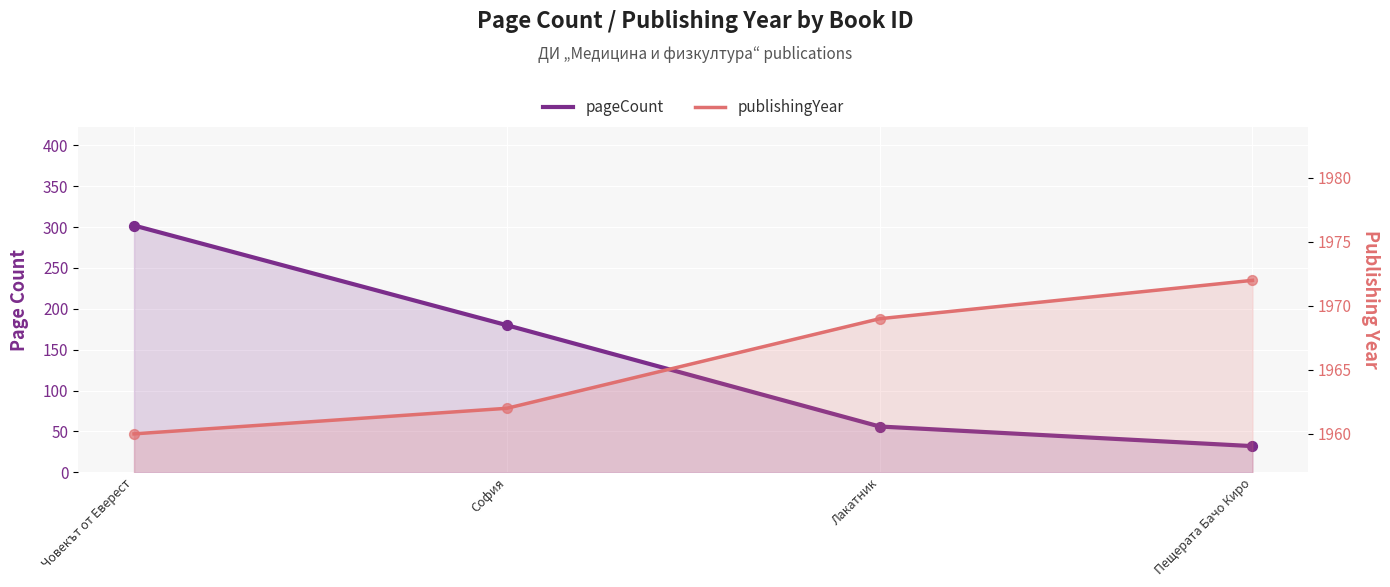

What is the total value across all series at София?

2142